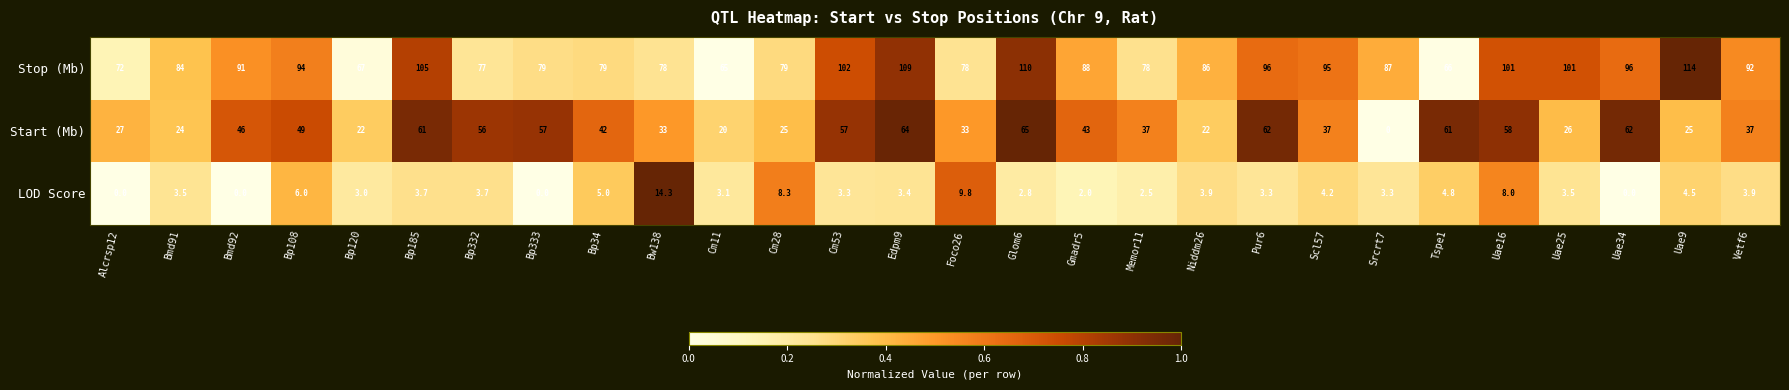

Which series has the largest range (max minus min)?

Start (Mb)